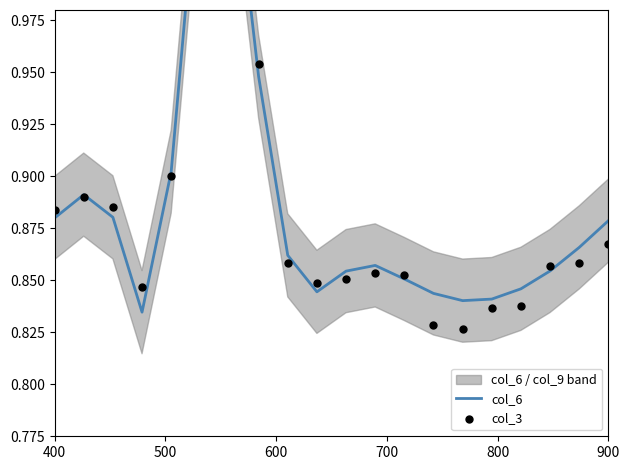

Which series contains the highest Y value?

col_3